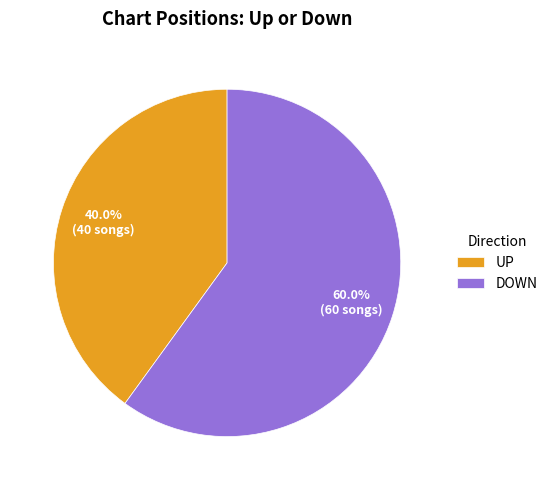

What is the total percentage of DOWN and UP?

100.0%